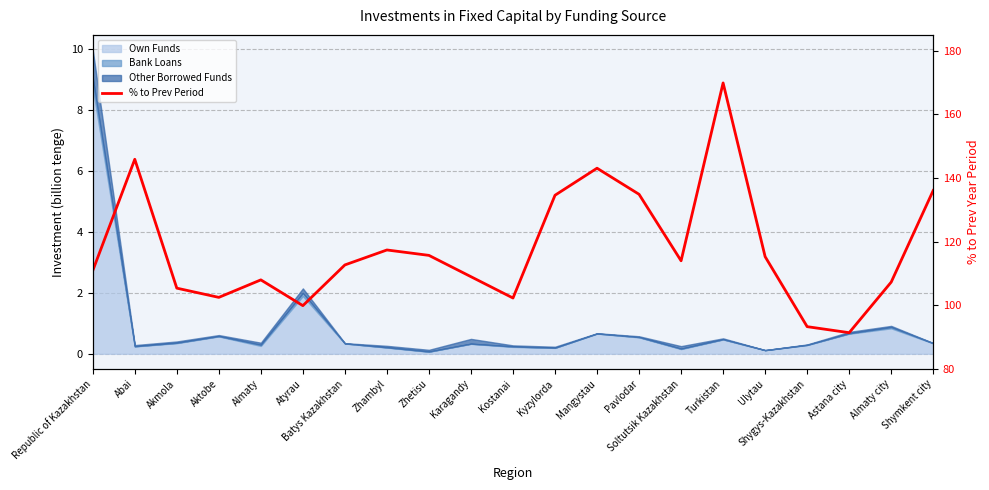

What is the maximum value shown in the chart?

169.9